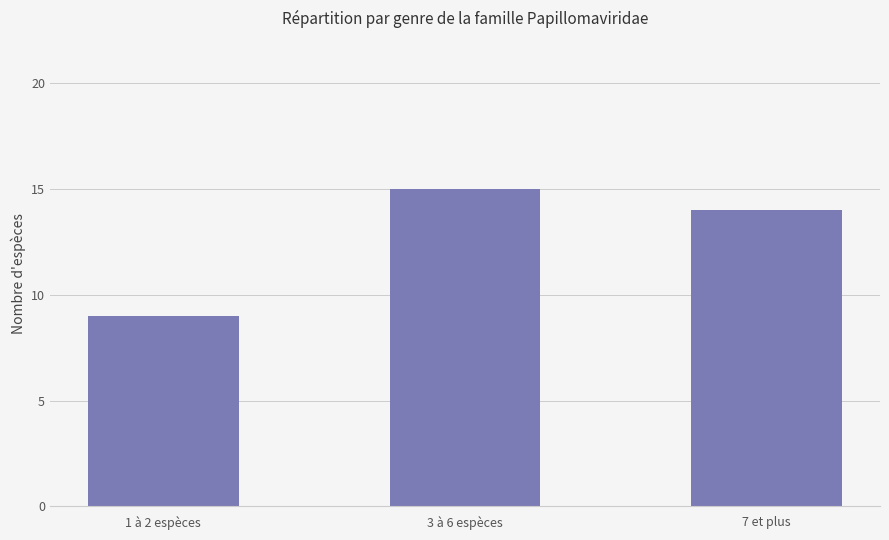

Rank the categories by value from highest to lowest.

3 à 6 espèces, 7 et plus, 1 à 2 espèces